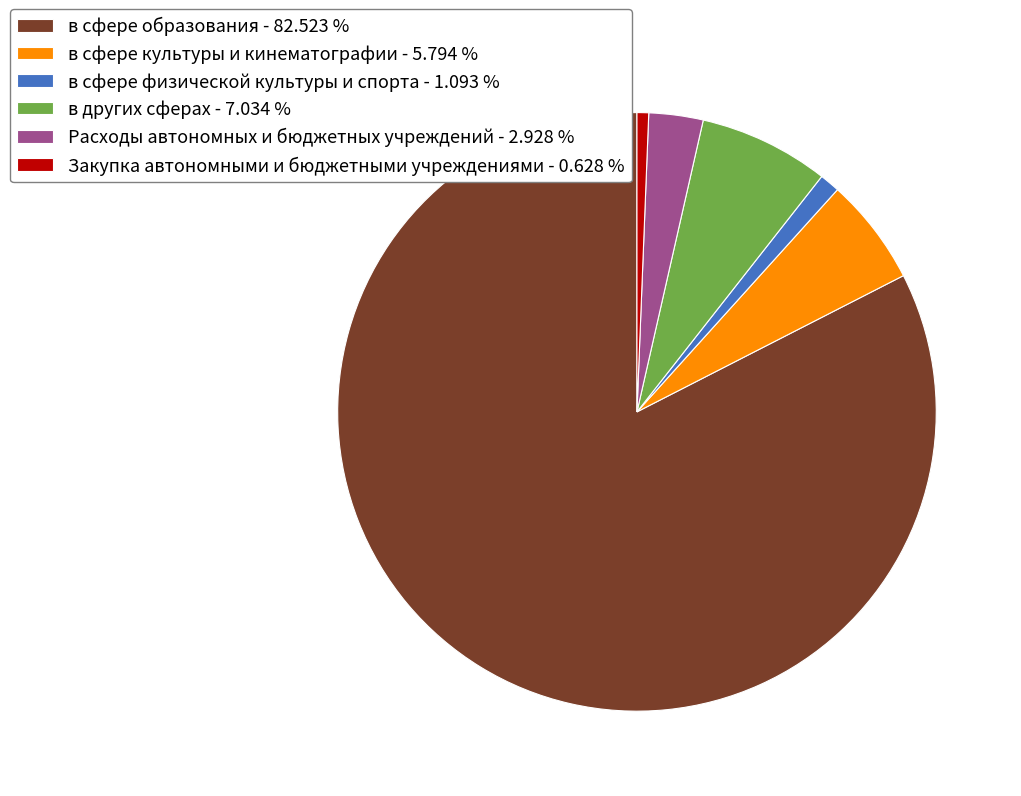

Between Расходы автономных и бюджетных учреждений - 2.928 % and в сфере культуры и кинематографии - 5.794 %, which is larger?

в сфере культуры и кинематографии - 5.794 %